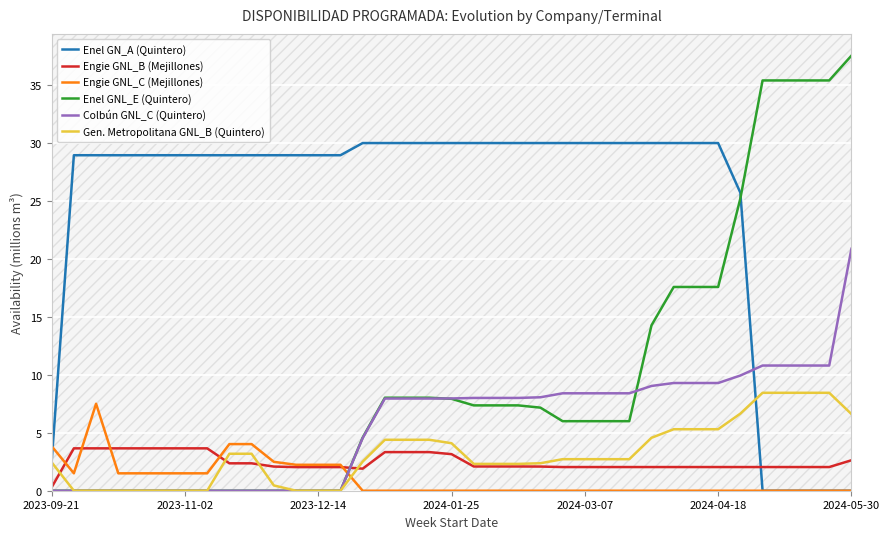

Rank the series at 13 from lowest to highest value.

Enel GNL_E (Quintero), Colbún GNL_C (Quintero), Gen. Metropolitana GNL_B (Quintero), Engie GNL_B (Mejillones), Engie GNL_C (Mejillones), Enel GN_A (Quintero)